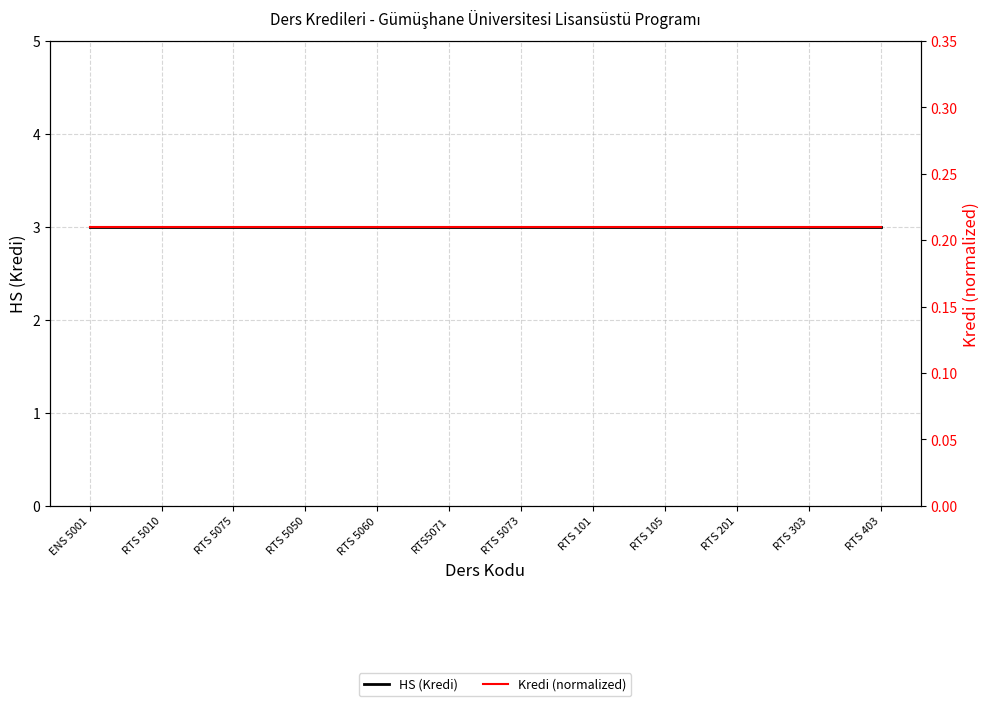

The Kredi (normalized) series shows 0.4 at RTS 5060. True or false?

False